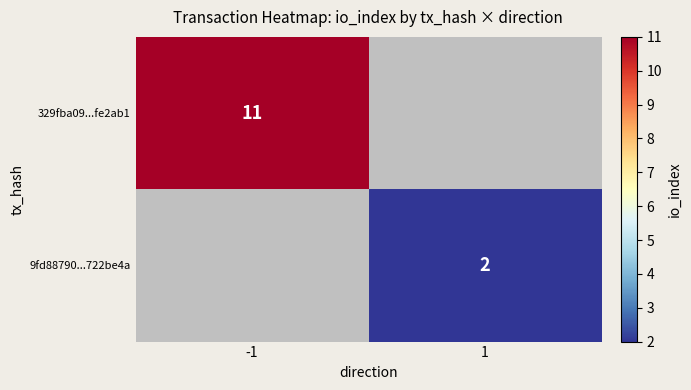

The value of 329fba09...fe2ab1 at -1 is 6. True or false?

False